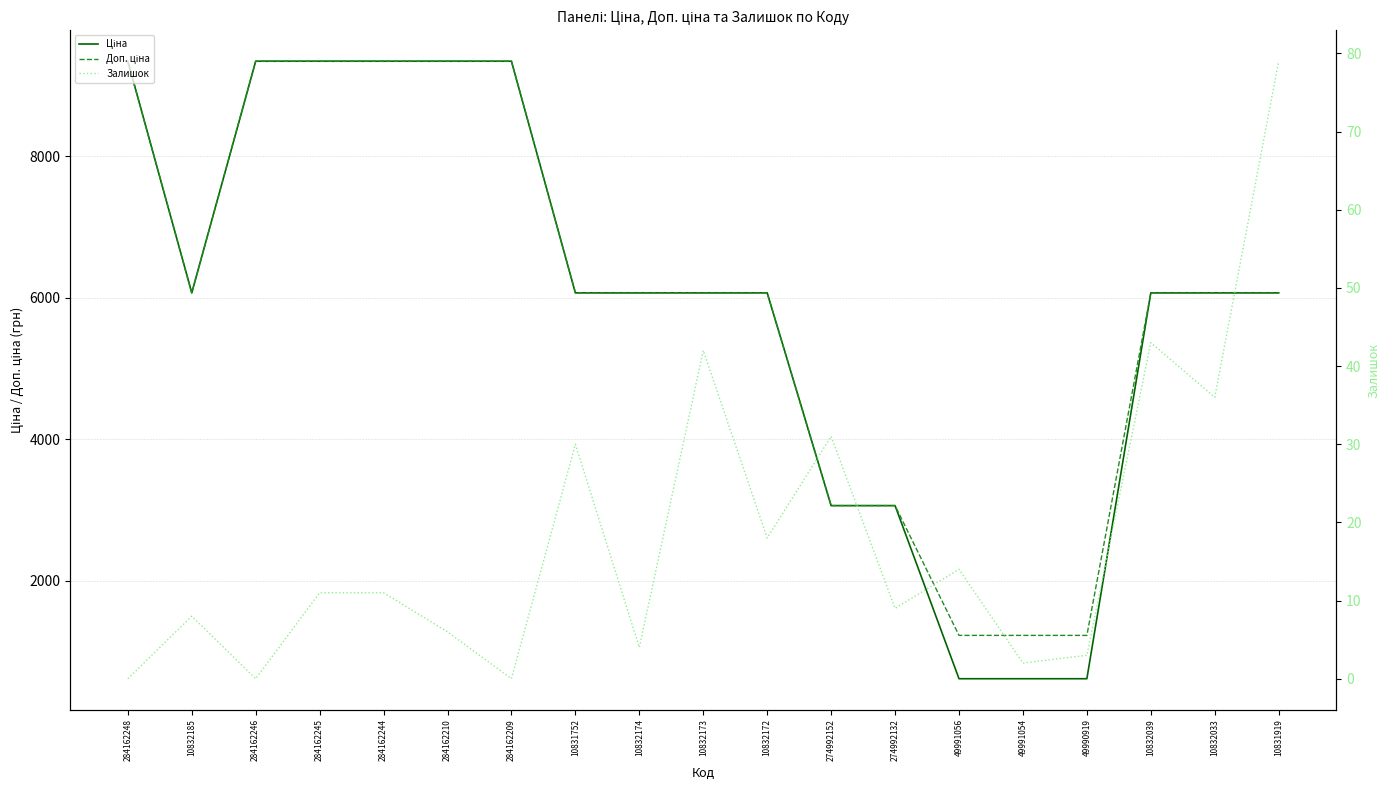

What is the average value of the Залишок series?

18.3